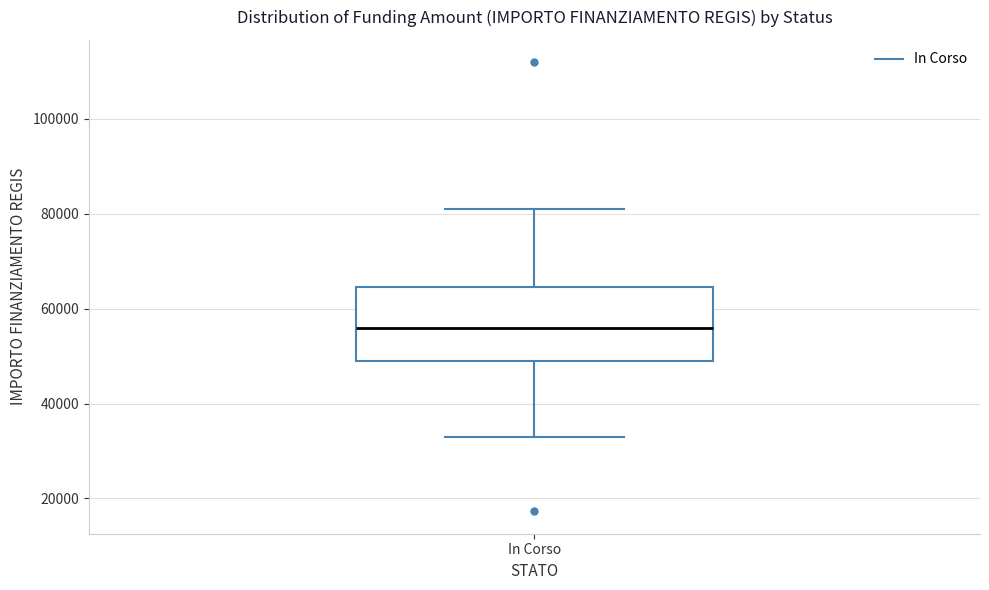

Read this box plot against the y-axis: the position of the median line, the range covered by the box, and the ends of both whiskers. The values are not printed on the chart, so give them approximately, as read against the axis.

median 56000, box 50000 to 64000, whiskers 32000 to 80000